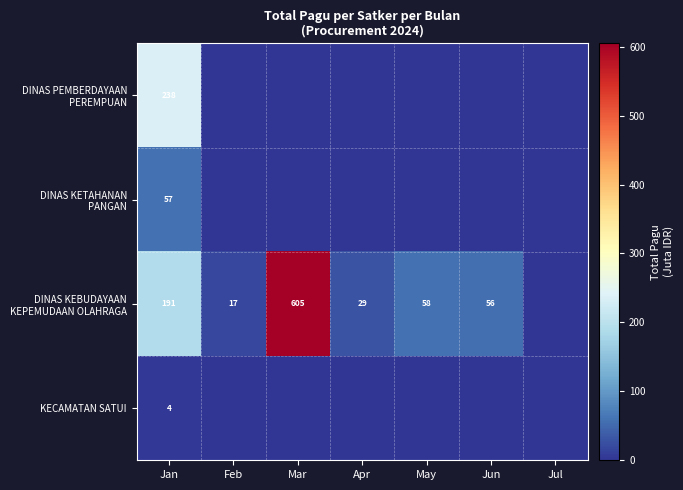

How many categories are shown in the chart?

7